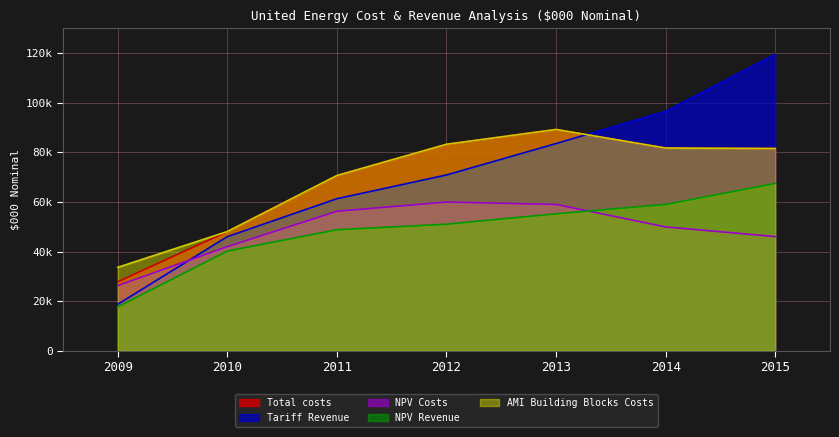

Is it true that AMI Building Blocks Costs equals 83227.2 at 2012?

True